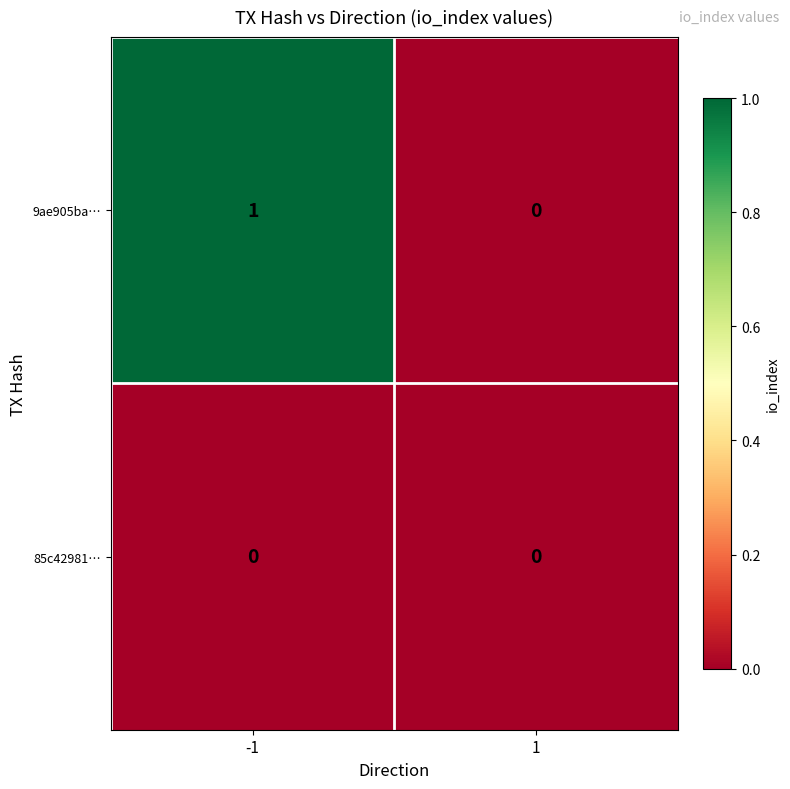

Rank the series at -1 from lowest to highest value.

85c42981…, 9ae905ba…